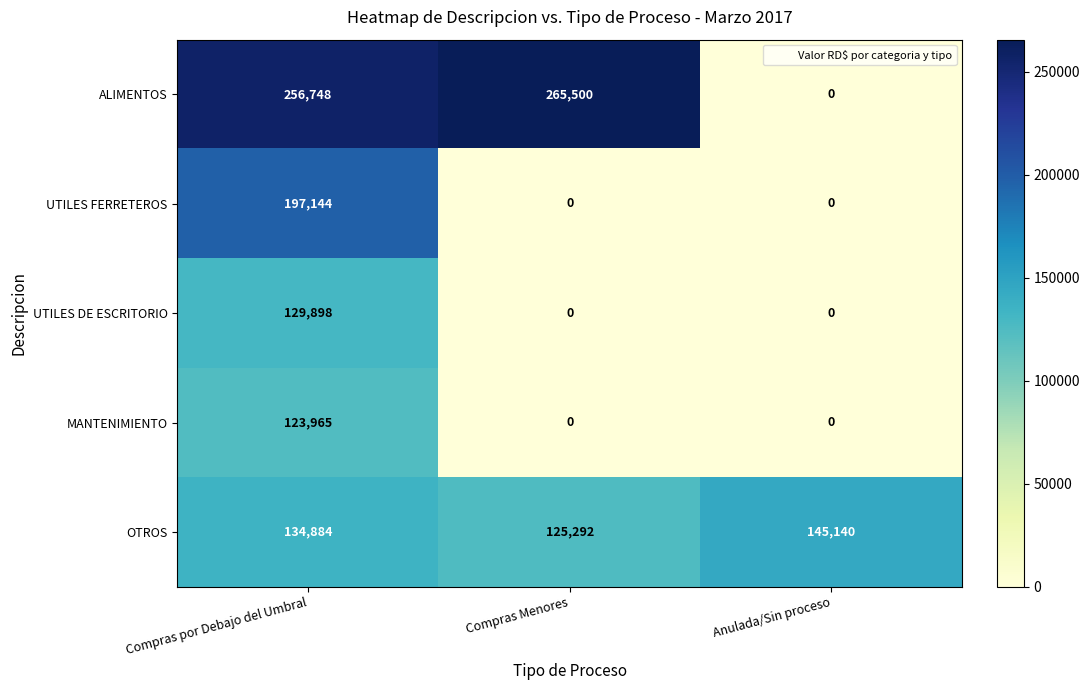

Between Compras Menores and Anulada/Sin proceso, which series saw the biggest shift?

ALIMENTOS